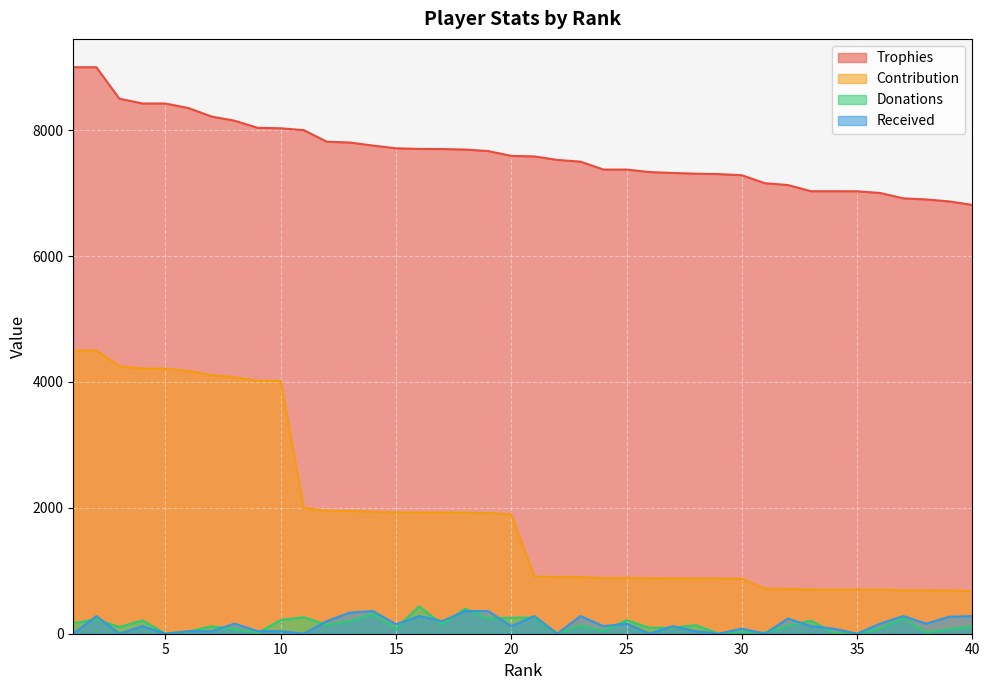

True or false: Contribution and Received intersect in this chart.

False